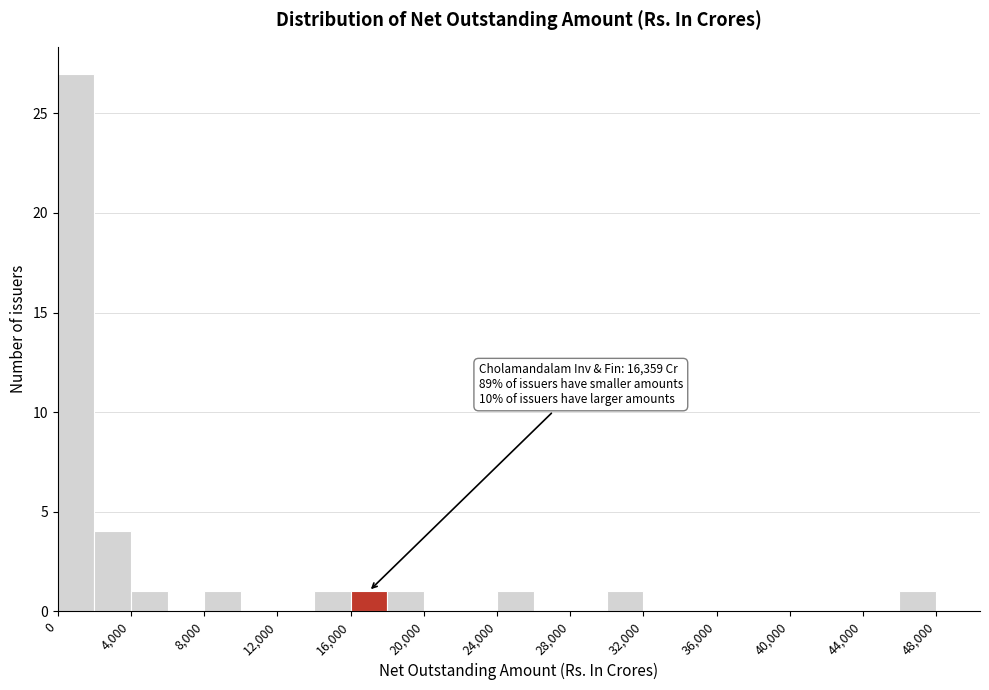

Which range on the x-axis has the tallest bar?

0 to 2000